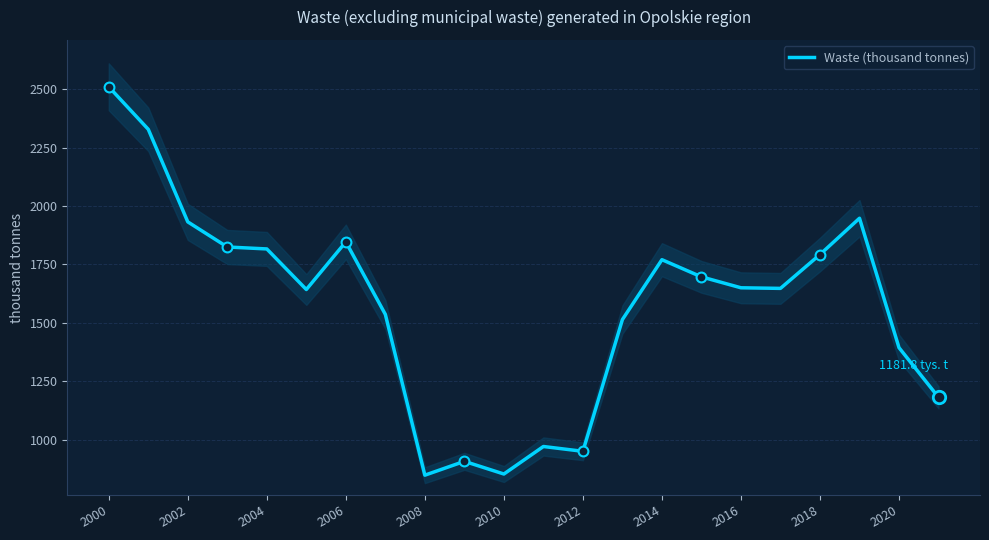

Which has a higher value, 2000 or 13?

2000